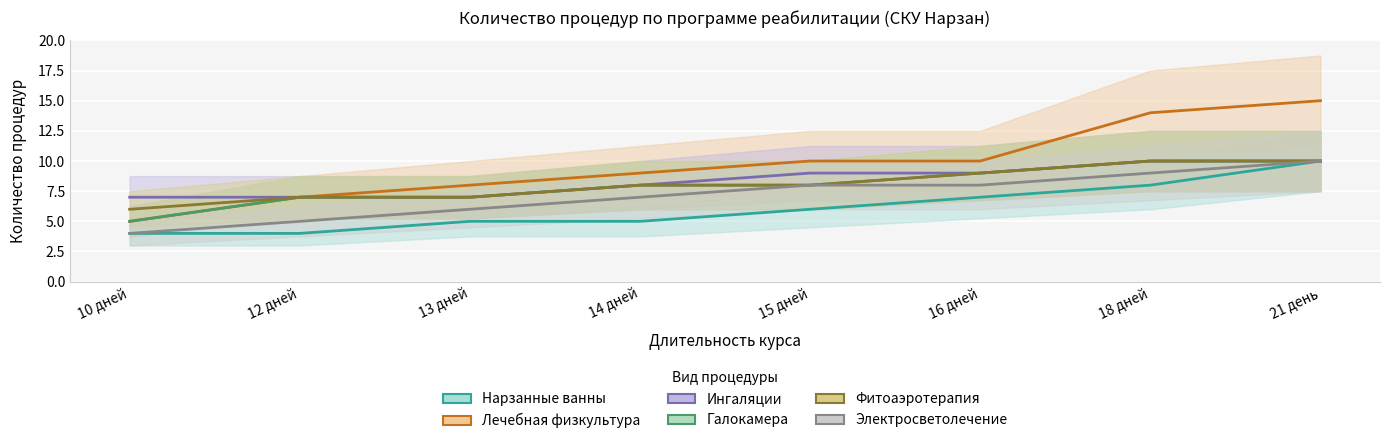

List the series in order of their peak value, lowest first.

Нарзанные ванны, Ингаляции, Галокамера, Фитоаэротерапия, Электросветолечение, Лечебная физкультура